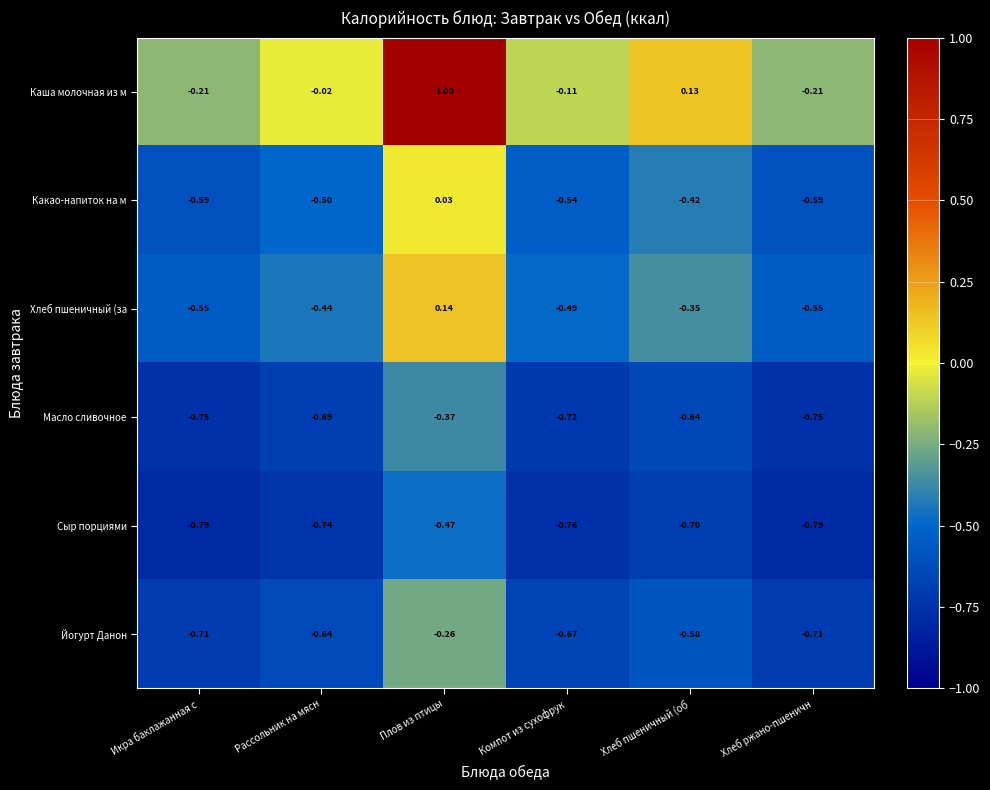

At which category is the sum across all series the highest?

Плов из птицы